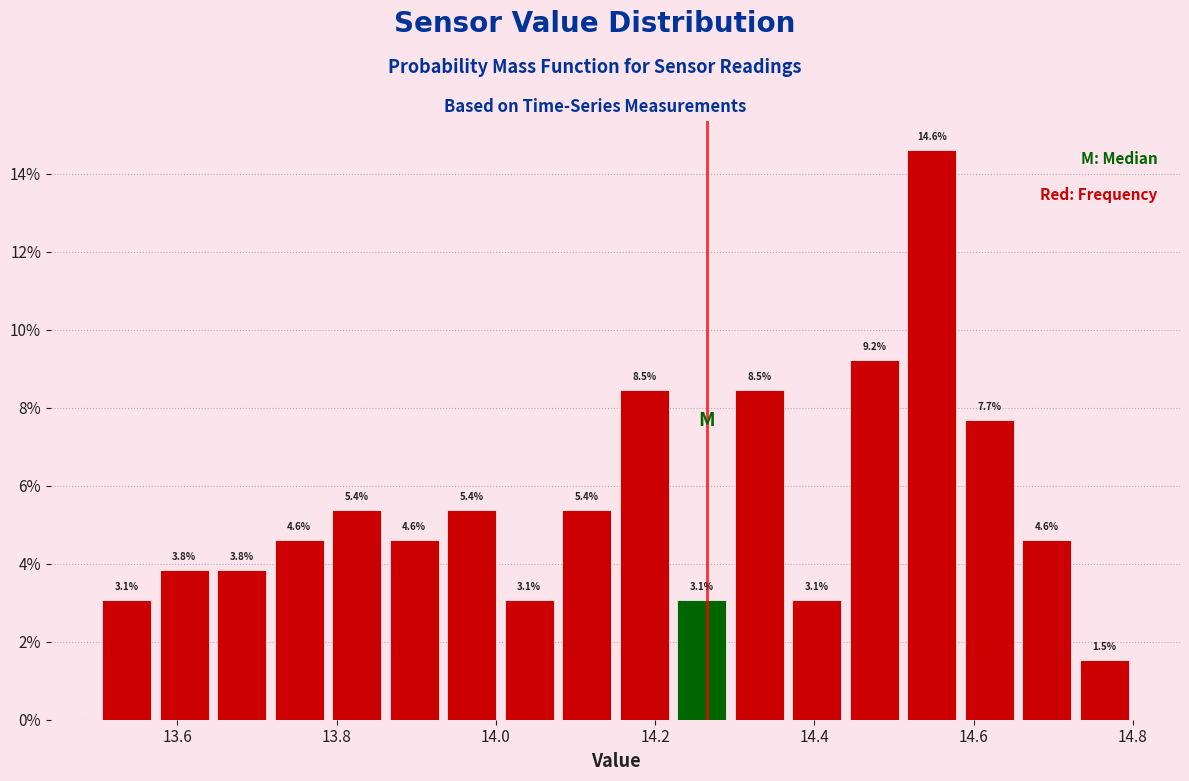

Around what value on the x-axis is the tallest bar? Give the approximate position of its centre, as read against the axis.

14.54